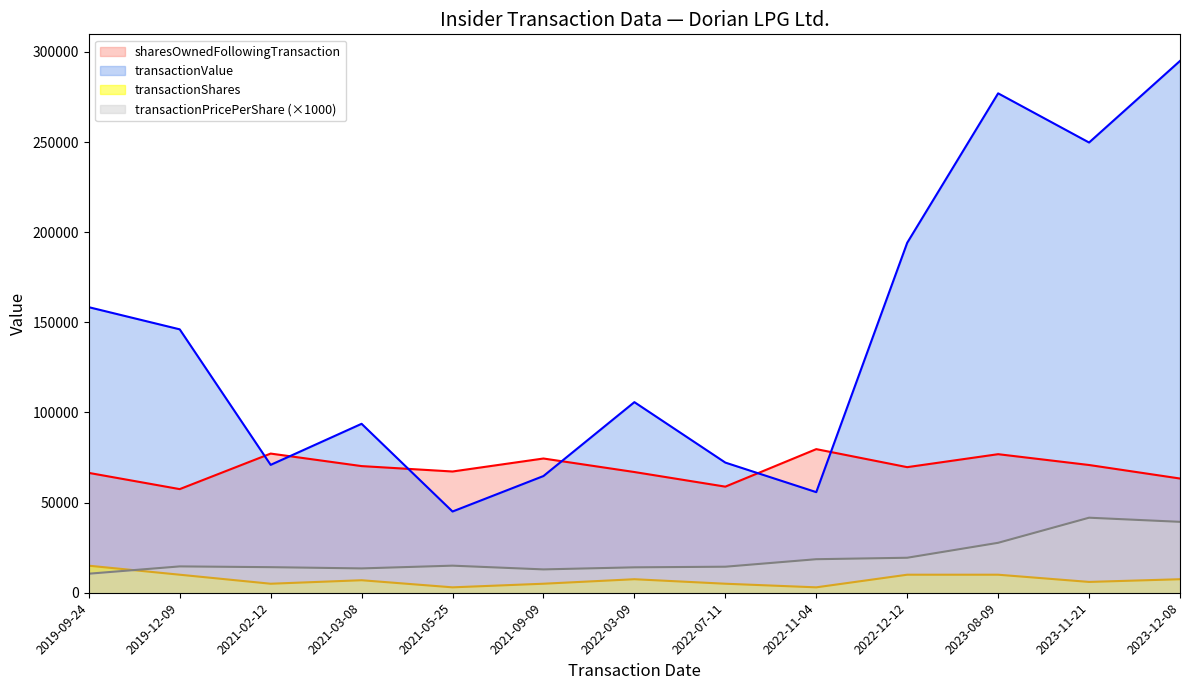

At how many categories does at least one series exceed 226688?

3